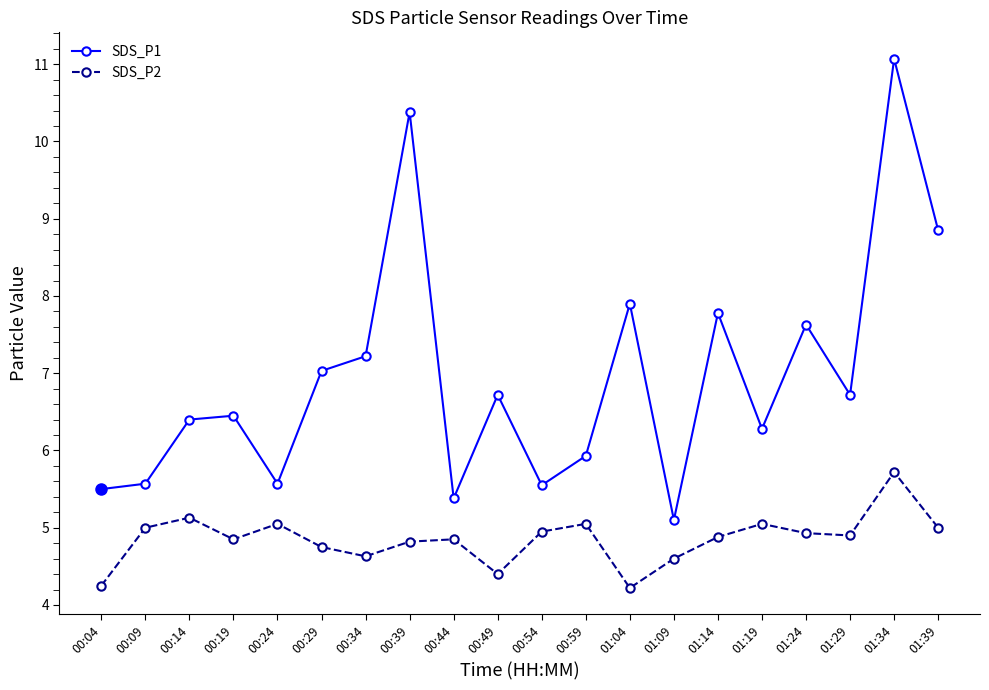

Is it true that SDS_P2 equals 4.8 at 00:19?

True